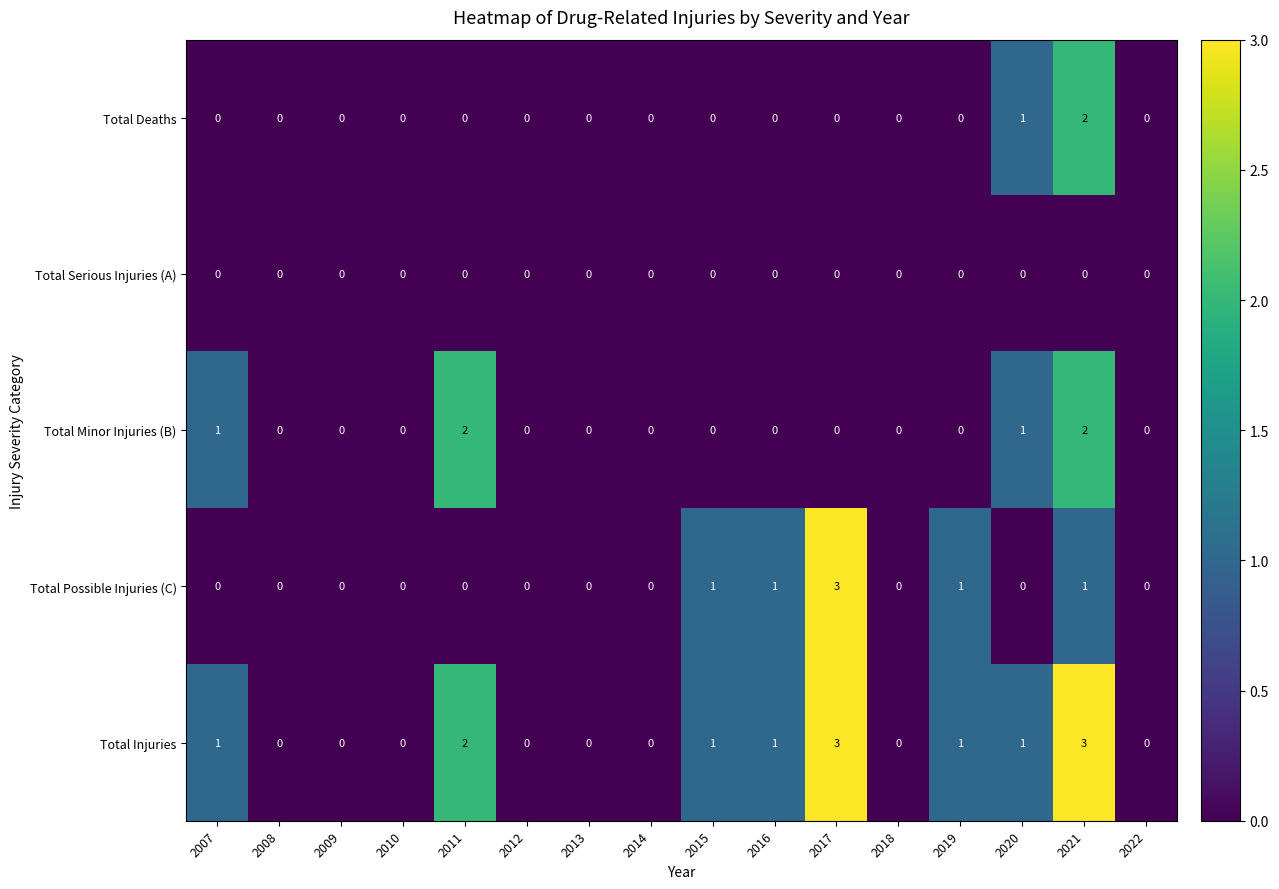

Count the Total Possible Injuries (C) values in the range 0 to 1.

15